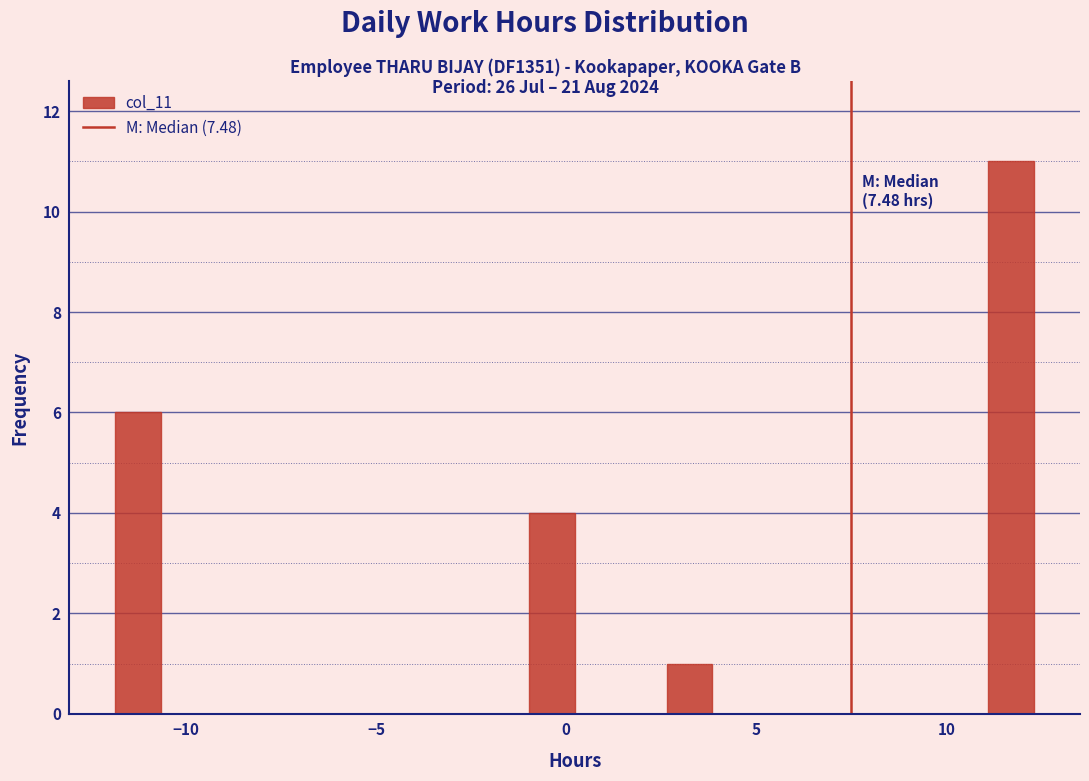

Around what value on the x-axis is the tallest bar? Give the approximate position of its centre, as read against the axis.

11.5